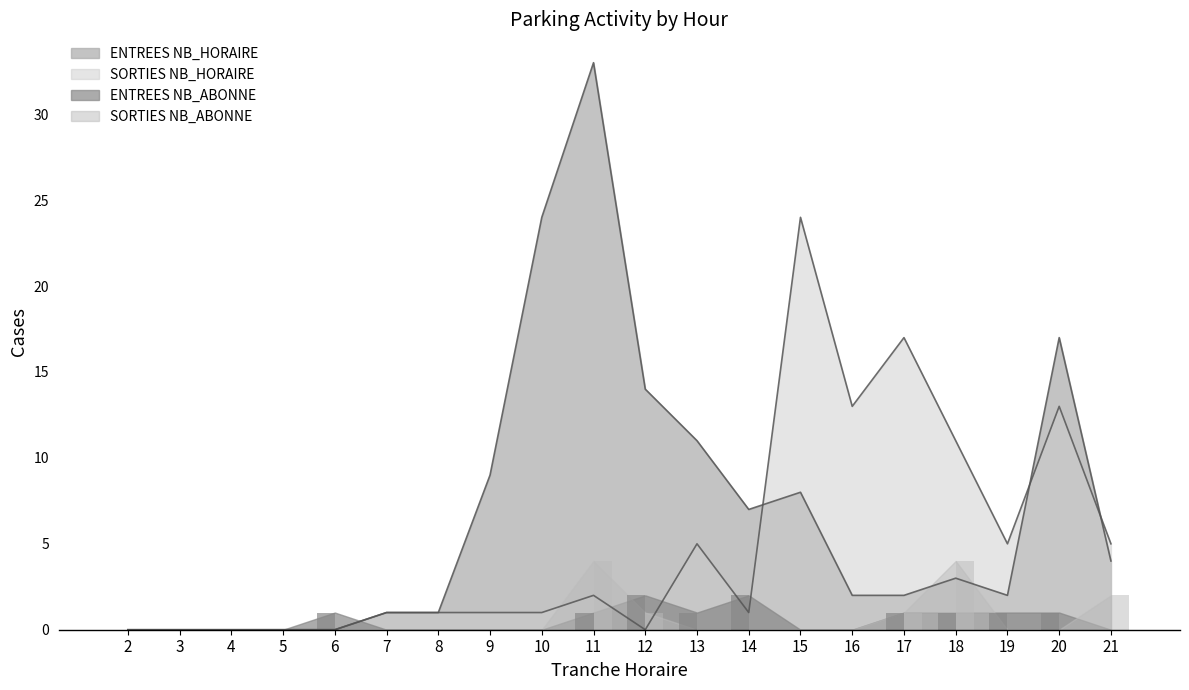

What is the sum of all SORTIES NB_ABONNE values?

12